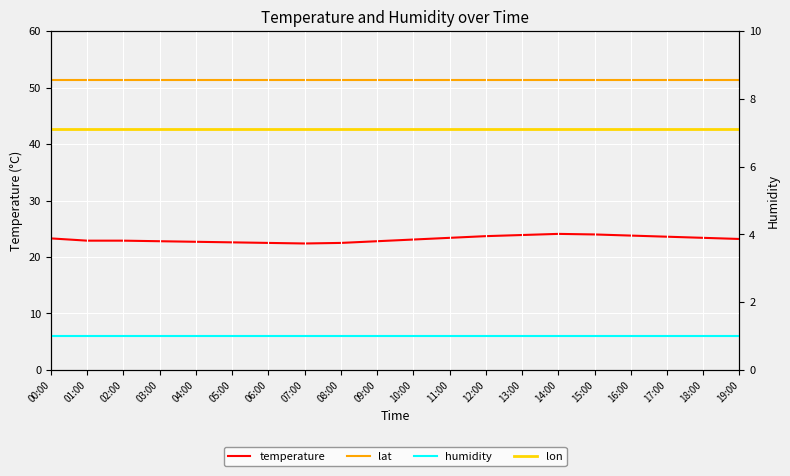

At which label does humidity reach its peak?

00:00